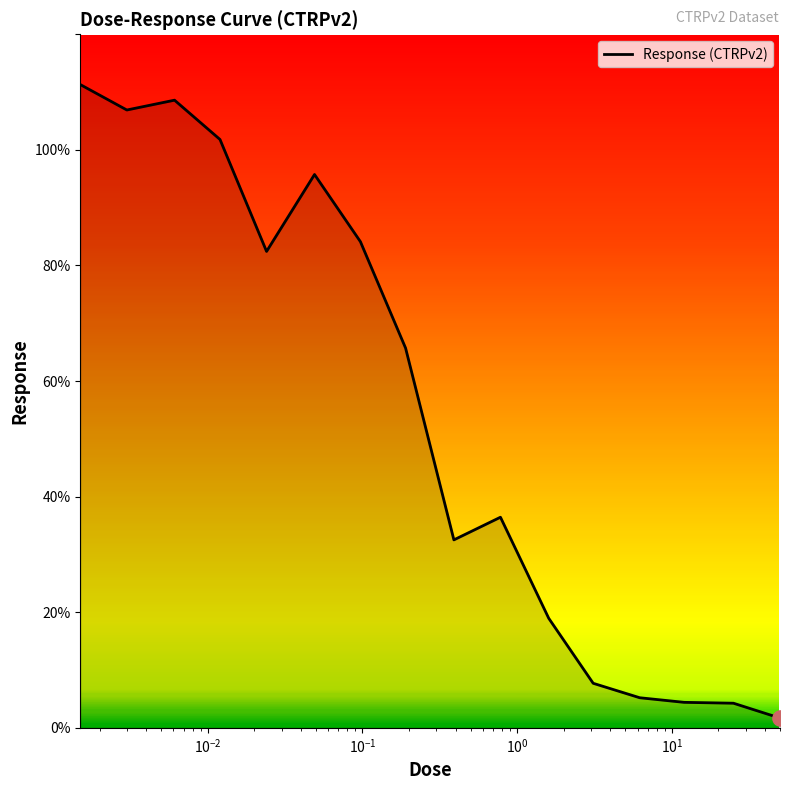

What is the difference between the maximum and minimum values?

109.6